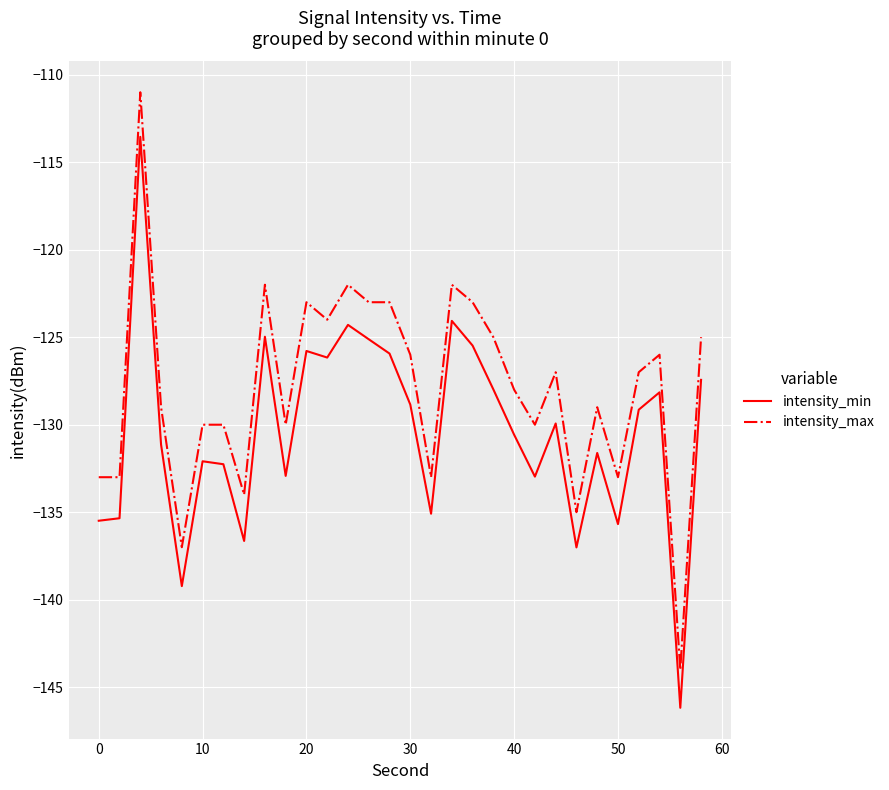

Which series has the largest total across all categories?

intensity_max